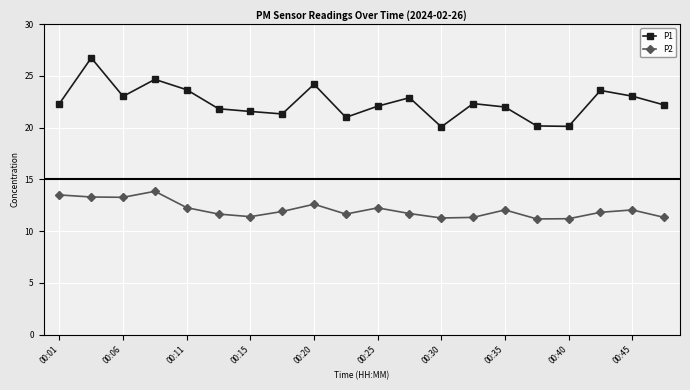

True or false: P1 and P2 intersect in this chart.

False